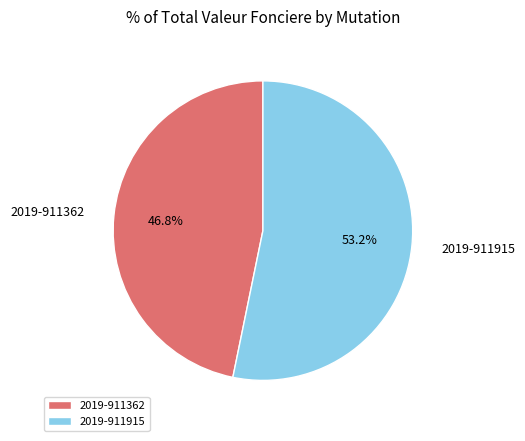

To the nearest percent, what is the difference between the 2019-911362 and 2019-911915 slice percentages?

6%